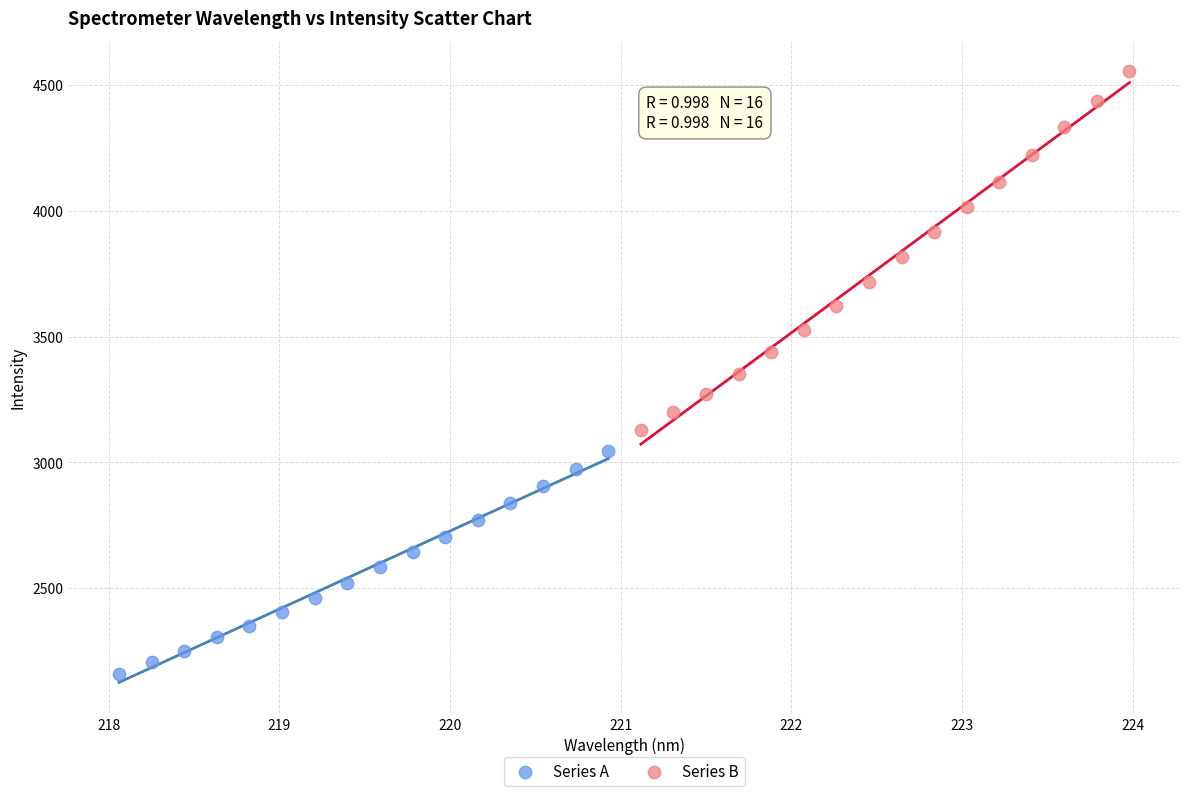

Which series has the widest spread of Y values?

Series B